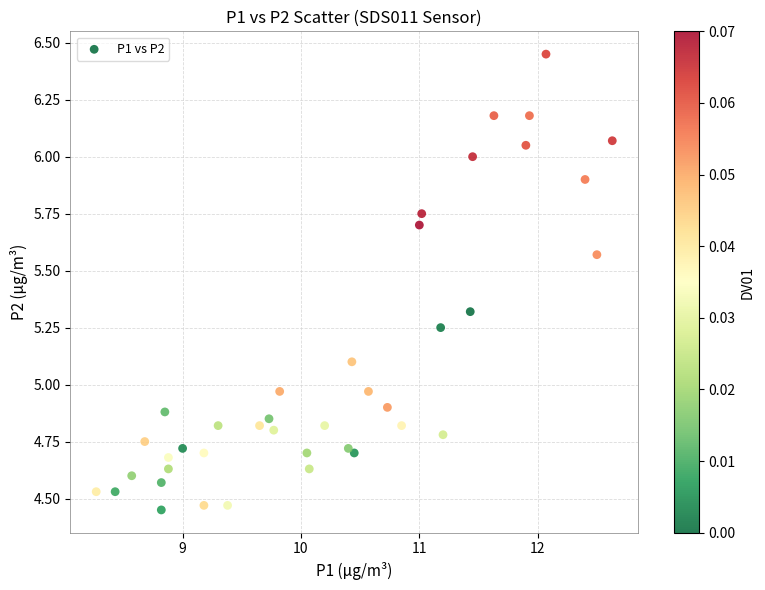

What is the range of X values (max minus min)?

4.4